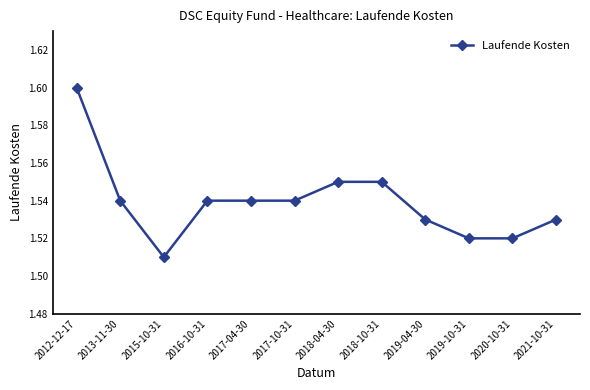

Which label corresponds to the smallest value in the chart?

2015-10-31